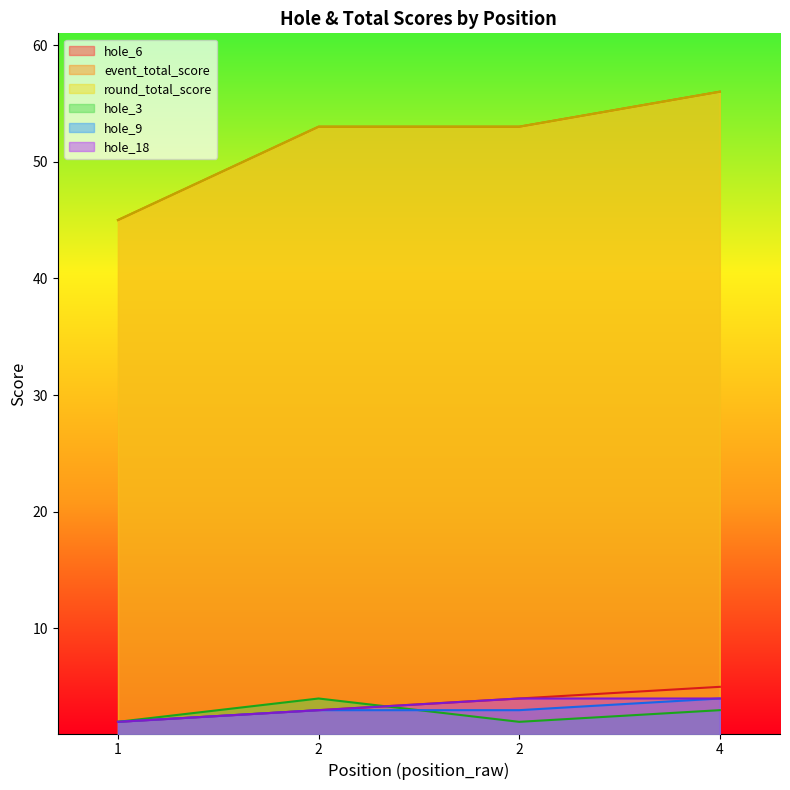

True or false: hole_18 and hole_6 intersect in this chart.

False